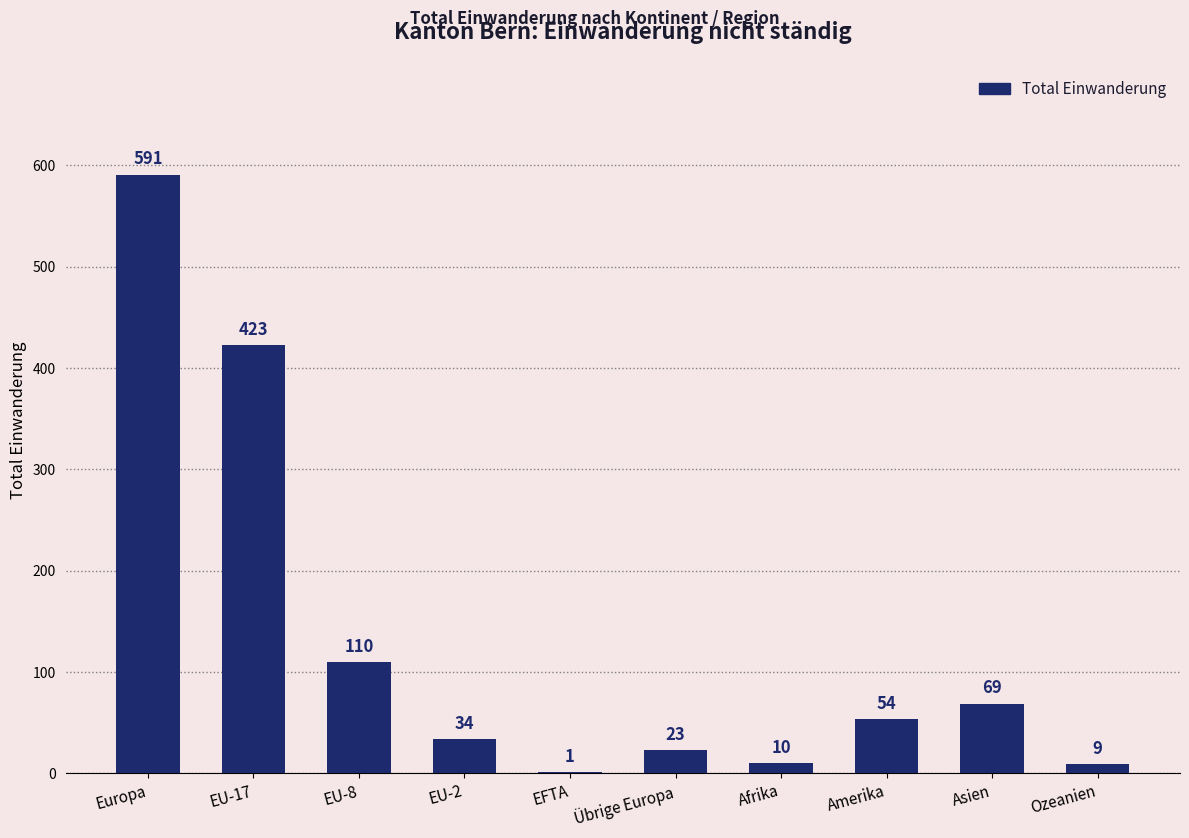

Is it true that the value at Europa is 591?

True